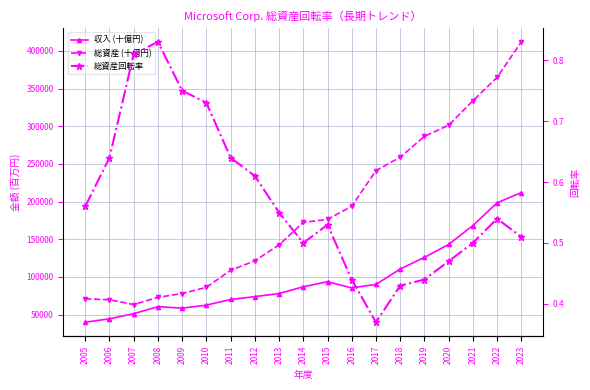

How many lines are shown in the chart?

3